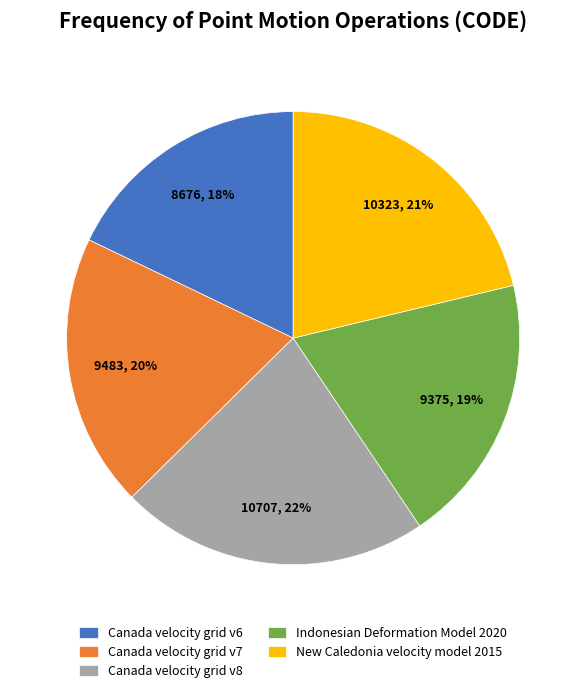

Which category has the smallest portion of the pie?

Canada velocity grid v6